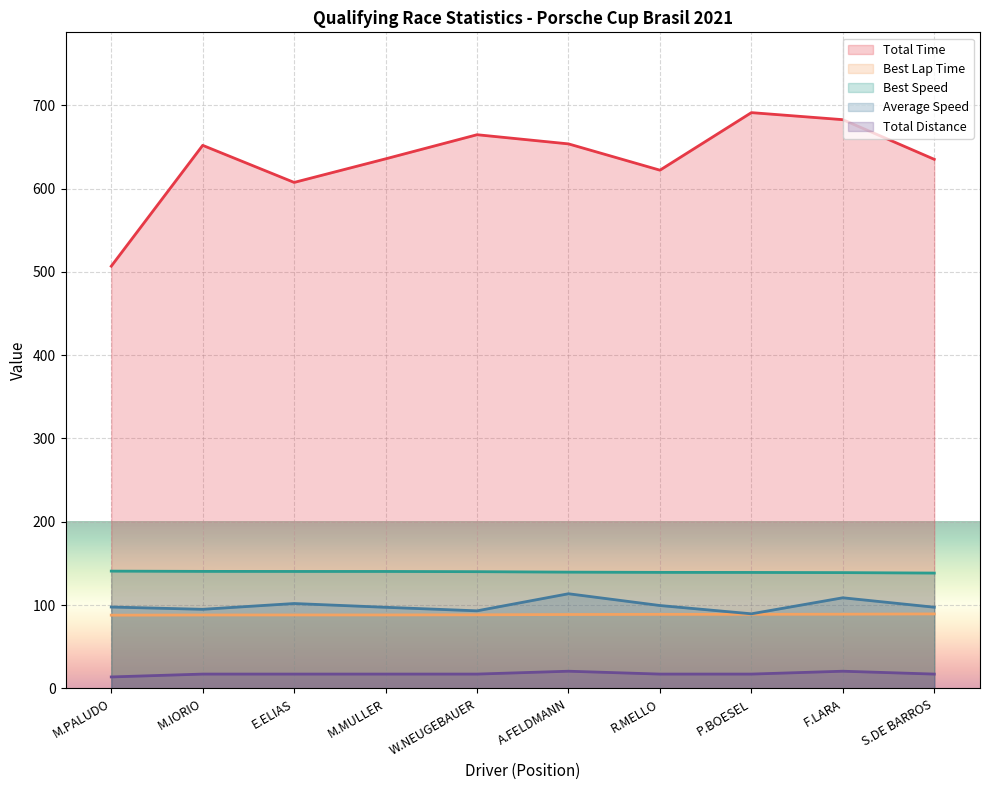

True or false: Average Speed and Best Lap Time cross at least once.

False